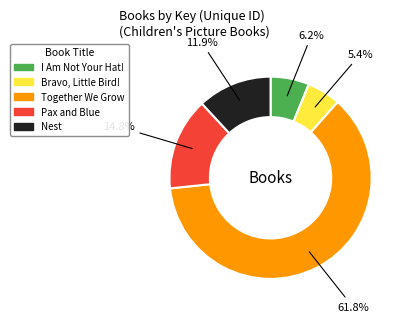

To the nearest percent, what portion does Together We Grow represent?

62%